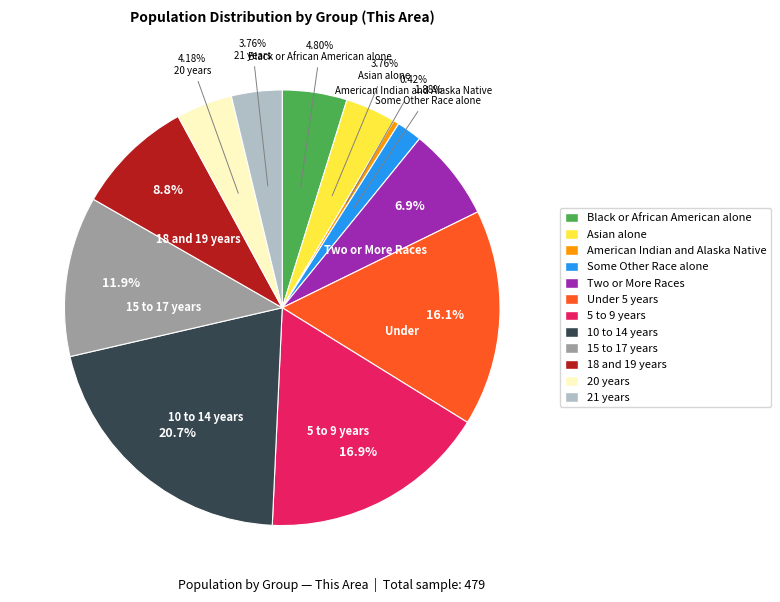

Is it true that 15 to 17 years is 22% of the pie?

False